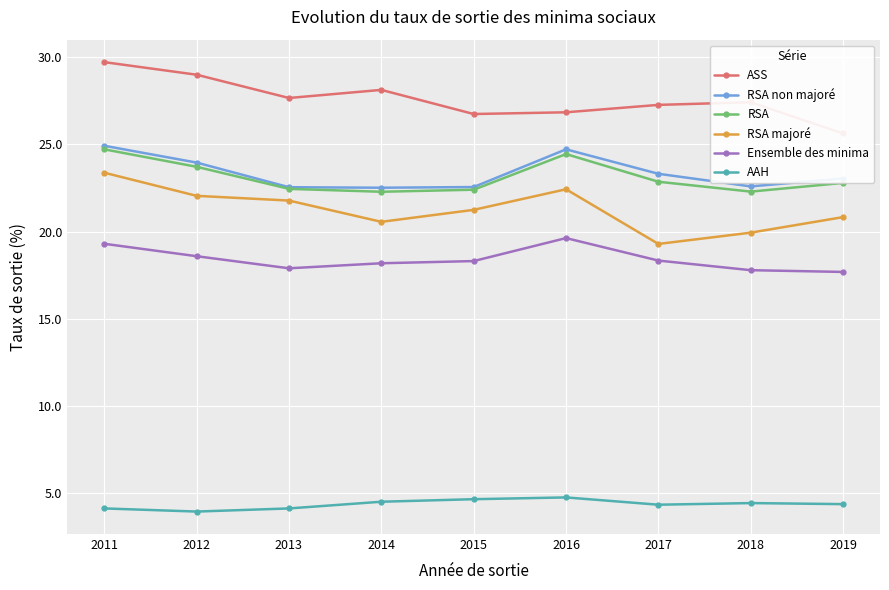

What is the value of the Ensemble des minima point at the 6th from the left?

19.6